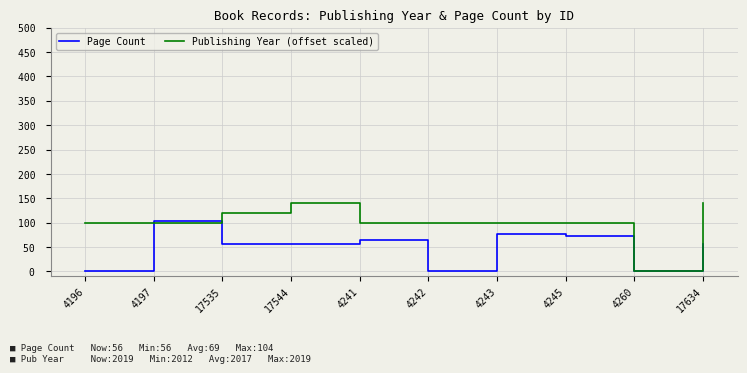

What position from the left is 4260?

9